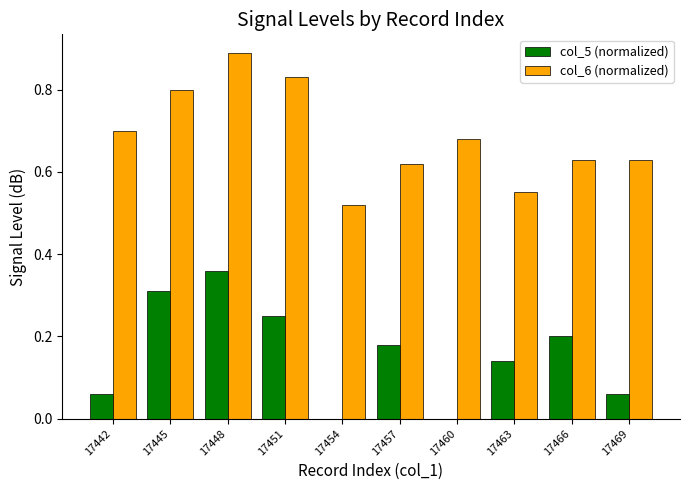

Are the bars horizontal?

No